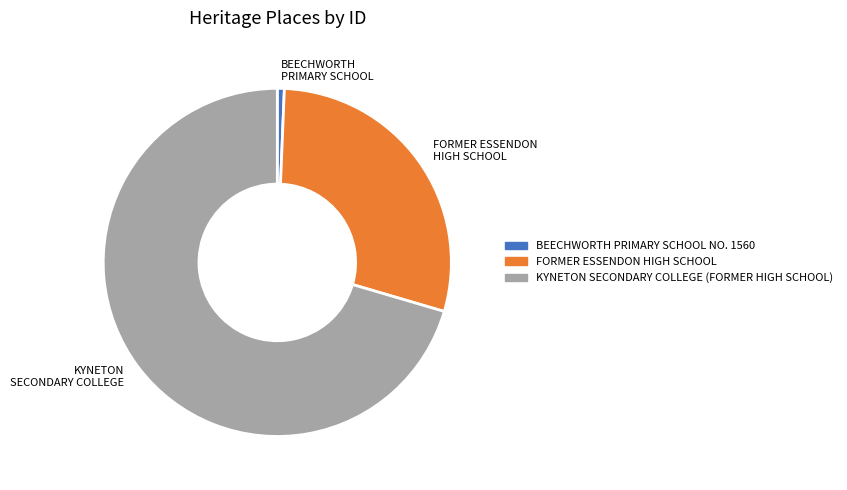

Do BEECHWORTH PRIMARY SCHOOL and KYNETON SECONDARY COLLEGE together represent more than half of the pie?

Yes